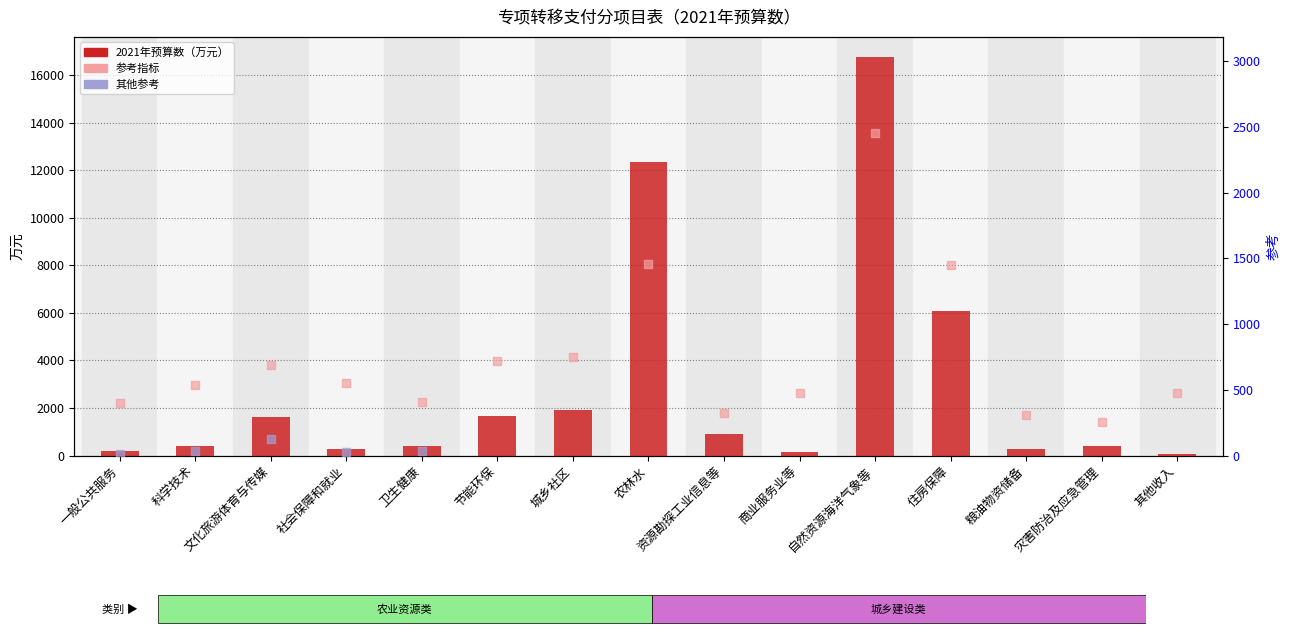

What is the change in value from 一般公共服务 to 住房保障?

+5872